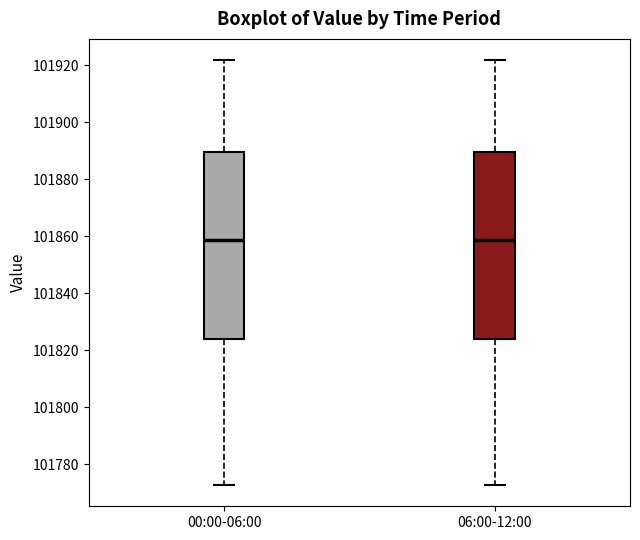

Reading left to right, read every box against the y-axis: the position of its median line, the range the box covers, and the ends of its whiskers. The values are not printed on the chart, so give them approximately, as read against the axis.

00:00-06:00: median 101858, box 101824 to 101890, whiskers 101772 to 101922
06:00-12:00: median 101858, box 101824 to 101890, whiskers 101772 to 101922